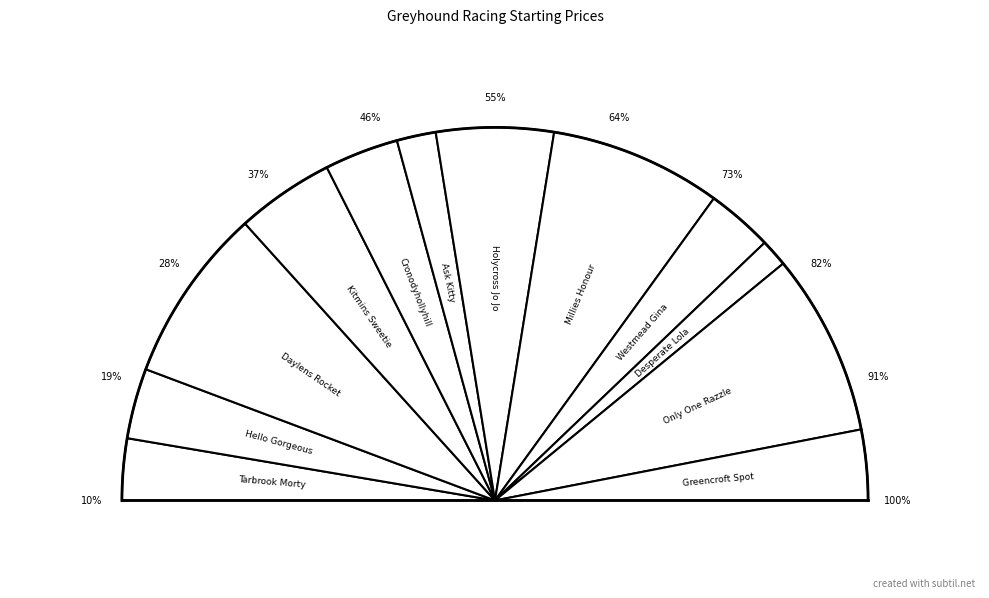

Is the sum of Daylens Rocket and Kitmins Sweetie greater than half?

No